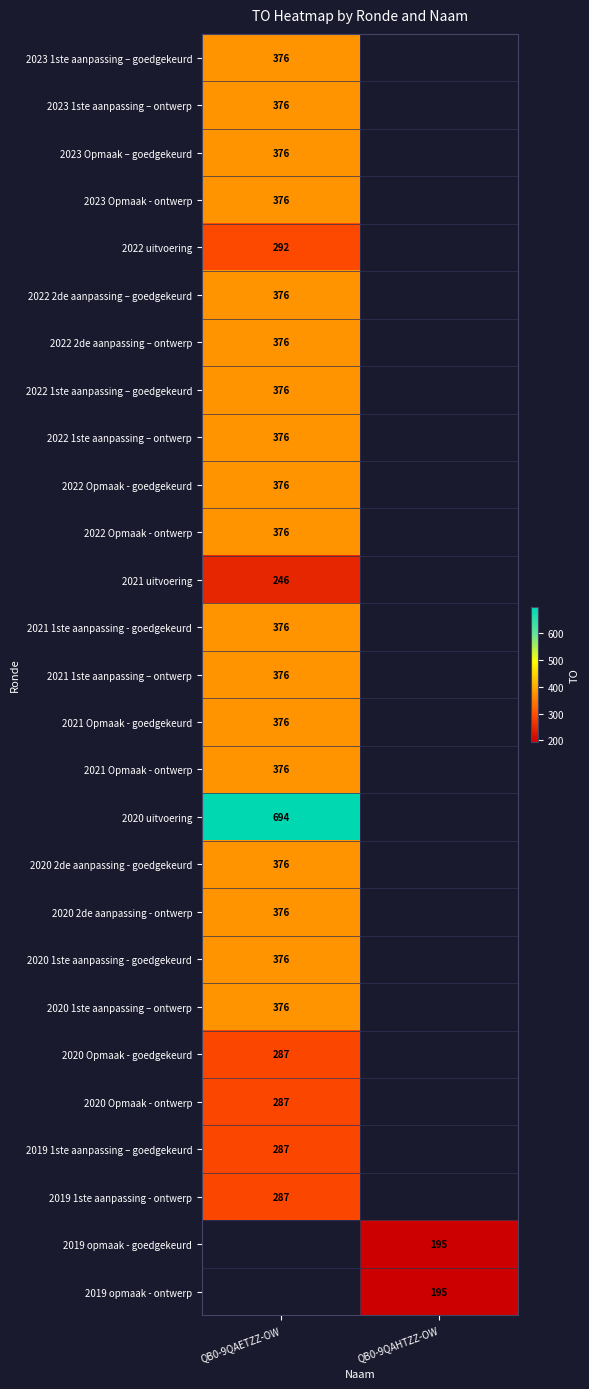

The value of 2021 Opmaak - ontwerp at QB0-9QAETZZ-OW is 376. True or false?

True